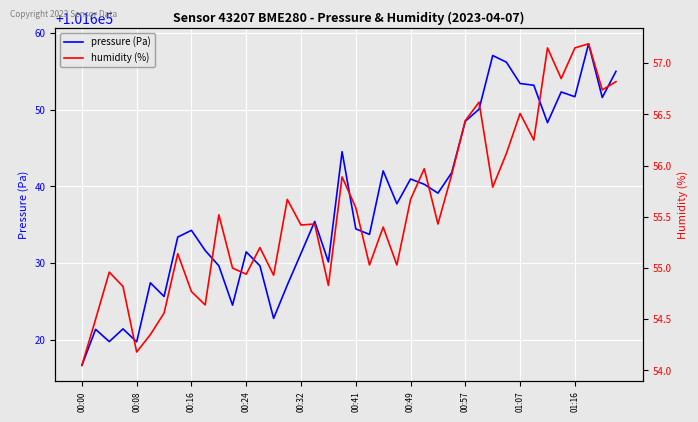

What is the minimum value for pressure (Pa)?

101616.7